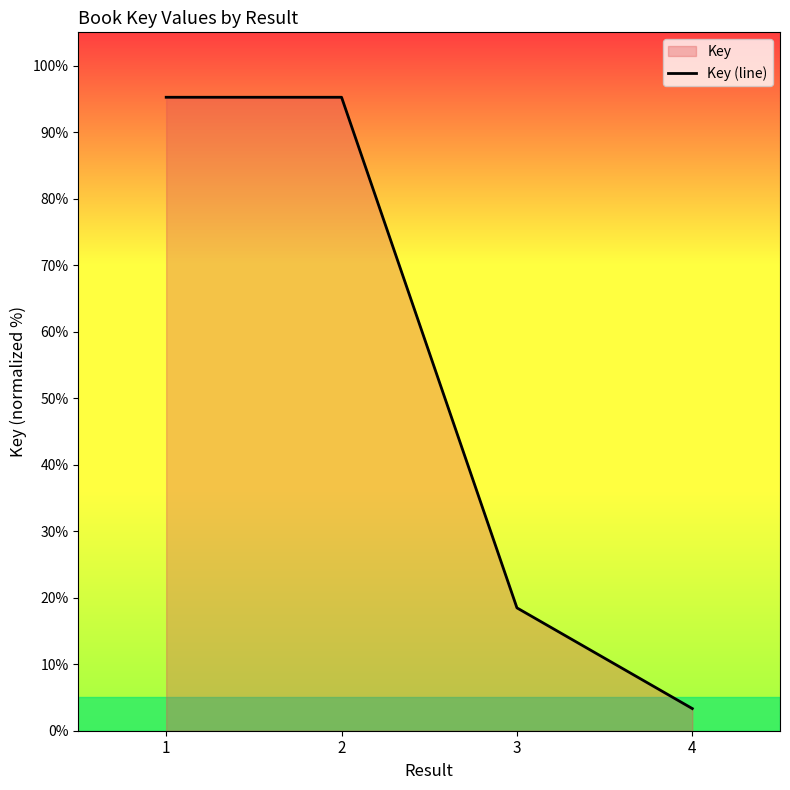

True or false: the data shows 25.6 at 3.

False